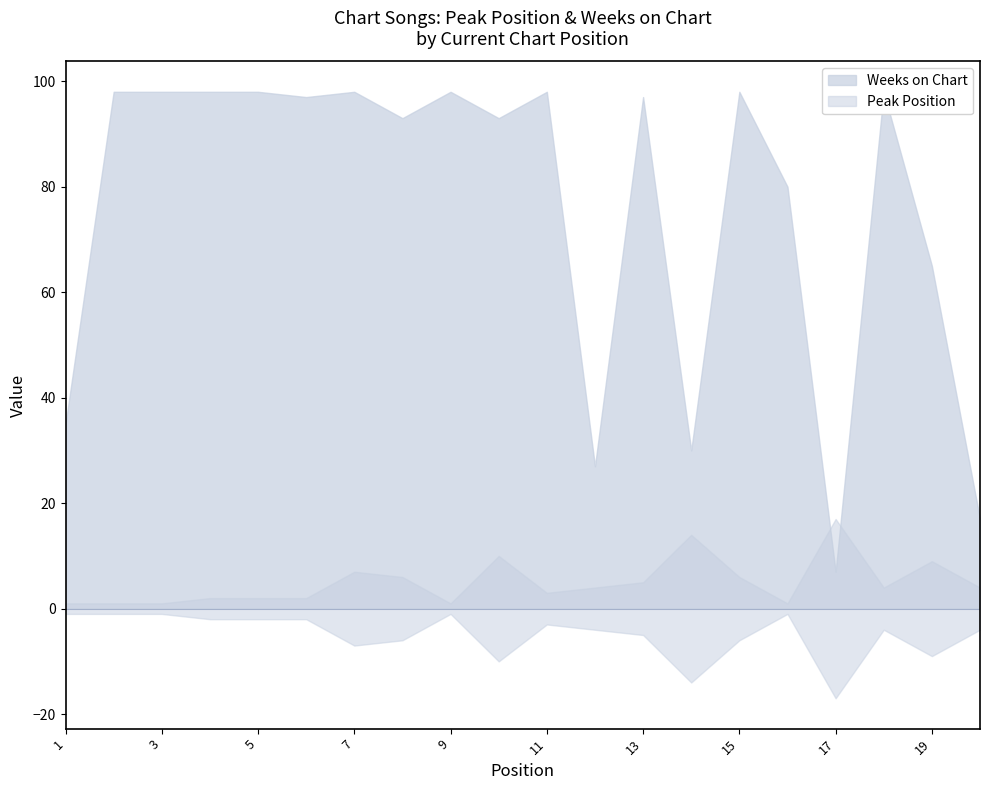

At how many categories does at least one series exceed 19?

18